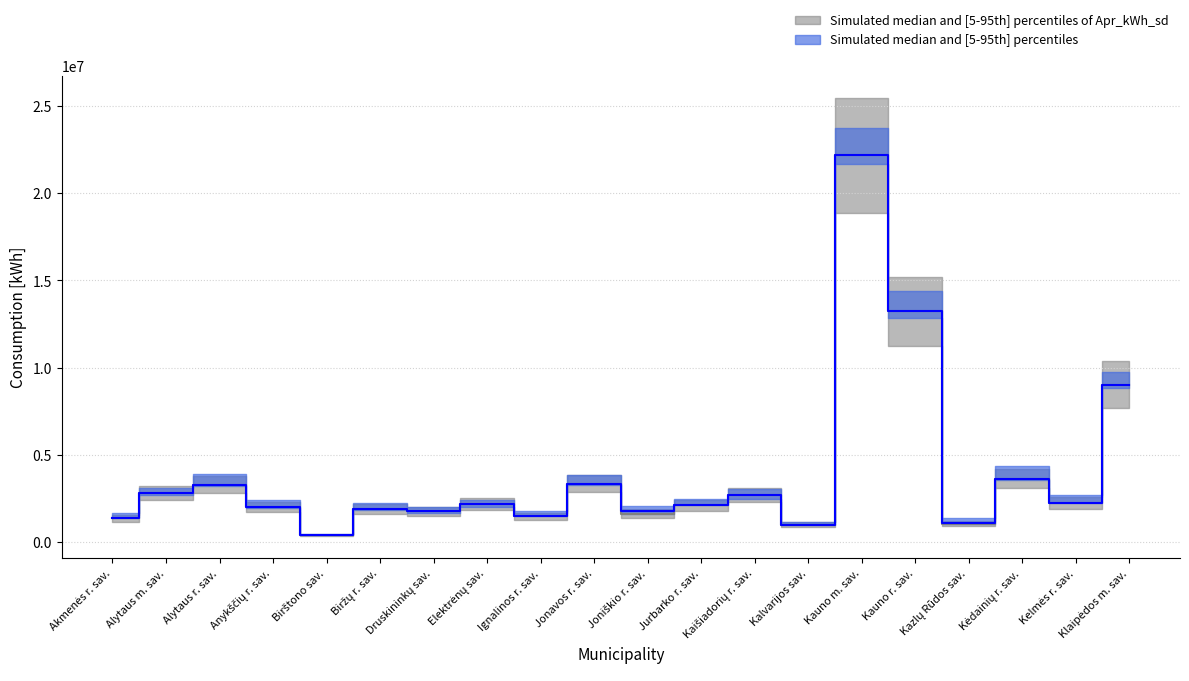

Reading left to right, transcribe all the data shown in this chart.

Suvartota 2022-04, kWh: Akmenės r. sav.=1360472.0	Alytaus m. sav.=2800373.4	Alytaus r. sav.=3272545.4	Anykščių r. sav.=2009049.5	Birštono sav.=366791.7	Biržų r. sav.=1882624.4	Druskininkų sav.=1759976.4	Elektrėnų sav.=2169213.8	Ignalinos r. sav.=1461391.4	Jonavos r. sav.=3334625.9	Joniškio r. sav.=1623630.7	Jurbarko r. sav.=2096189.1	Kaišiadorių r. sav.=2700017.8	Kalvarijos sav.=974544.7	Kauno m. sav.=22168625.9	Kauno r. sav.=13224831.6	Kazlų Rūdos sav.=1038079.7	Kėdainių r. sav.=3622831.6	Kelmės r. sav.=2227657.5	Klaipėdos m. sav.=9023406.7
Suvartota 2022-05, kWh: Akmenės r. sav.=1360472.0	Alytaus m. sav.=2800373.4	Alytaus r. sav.=3272545.4	Anykščių r. sav.=2009049.5	Birštono sav.=366791.7	Biržų r. sav.=1882624.4	Druskininkų sav.=1759976.4	Elektrėnų sav.=2169213.8	Ignalinos r. sav.=1488591.6	Jonavos r. sav.=3334625.9	Joniškio r. sav.=1766735.4	Jurbarko r. sav.=2119540.6	Kaišiadorių r. sav.=2700017.8	Kalvarijos sav.=977540.5	Kauno m. sav.=22168625.9	Kauno r. sav.=13224831.6	Kazlų Rūdos sav.=1073337.0	Kėdainių r. sav.=3622831.6	Kelmės r. sav.=2227657.5	Klaipėdos m. sav.=9023406.7